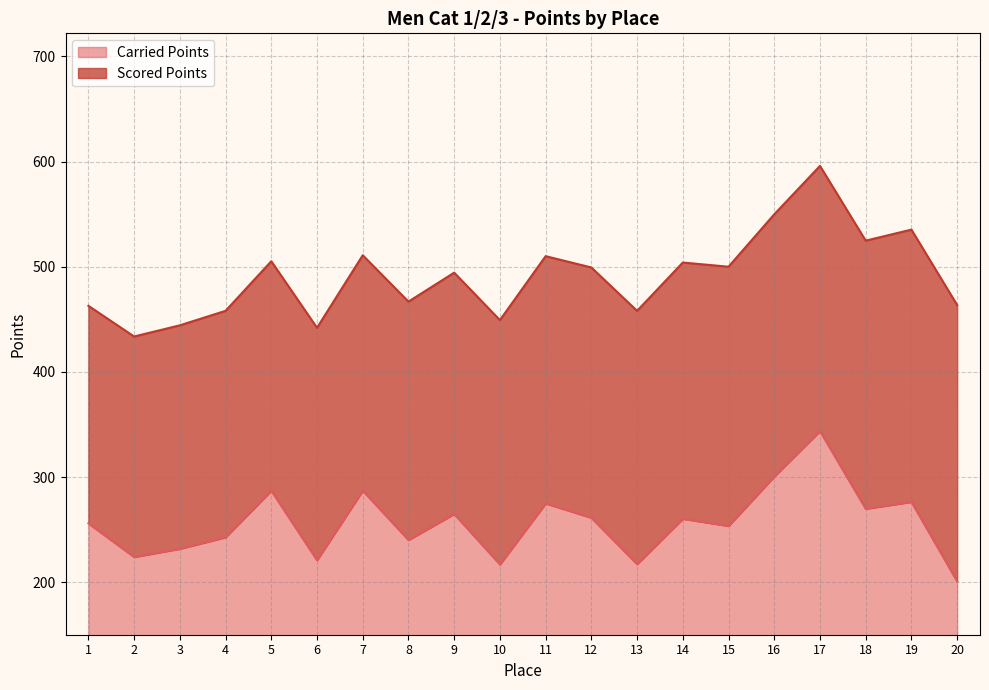

What is the ratio of the value at 4 to the value at 15?

1.0